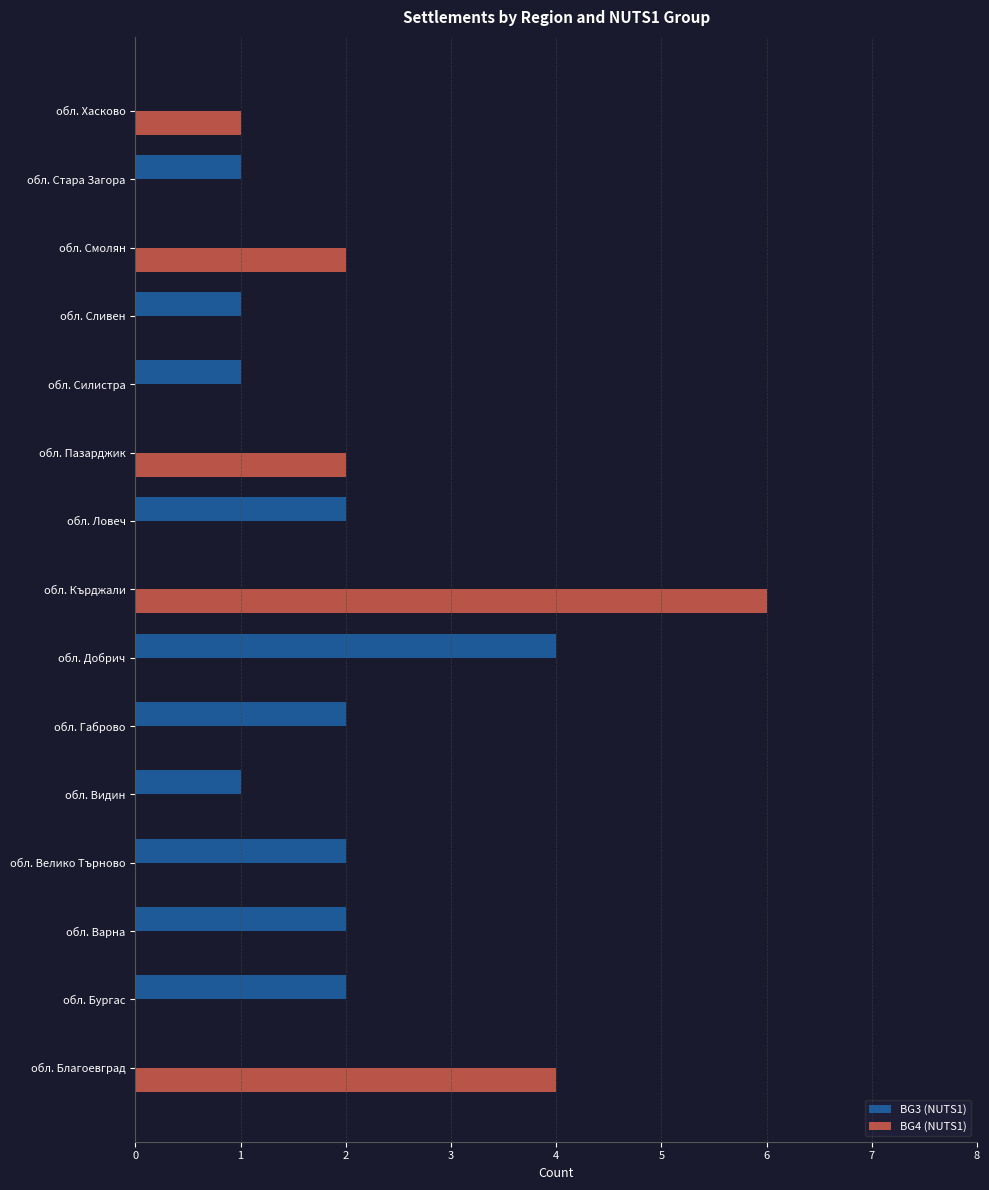

Which series changed the most between обл. Пазарджик and обл. Сливен?

BG4 (NUTS1)